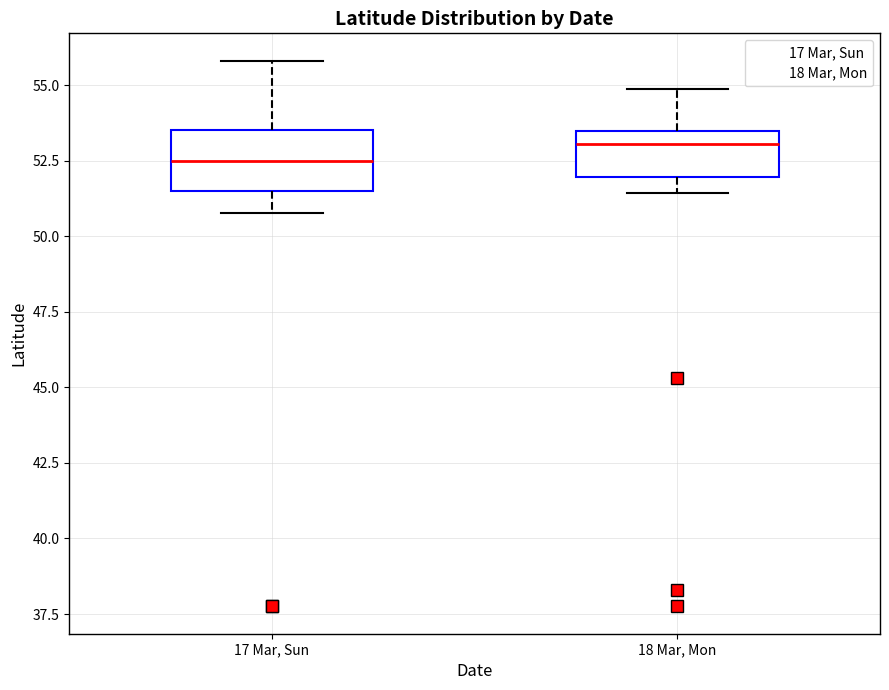

Reading left to right, read every box against the y-axis: the position of its median line, the range the box covers, and the ends of its whiskers. The values are not printed on the chart, so give them approximately, as read against the axis.

17 Mar, Sun: median 52.5, box 51.5 to 53.5, whiskers 51.0 to 56.0
18 Mar, Mon: median 53.0, box 52.0 to 53.5, whiskers 51.5 to 55.0